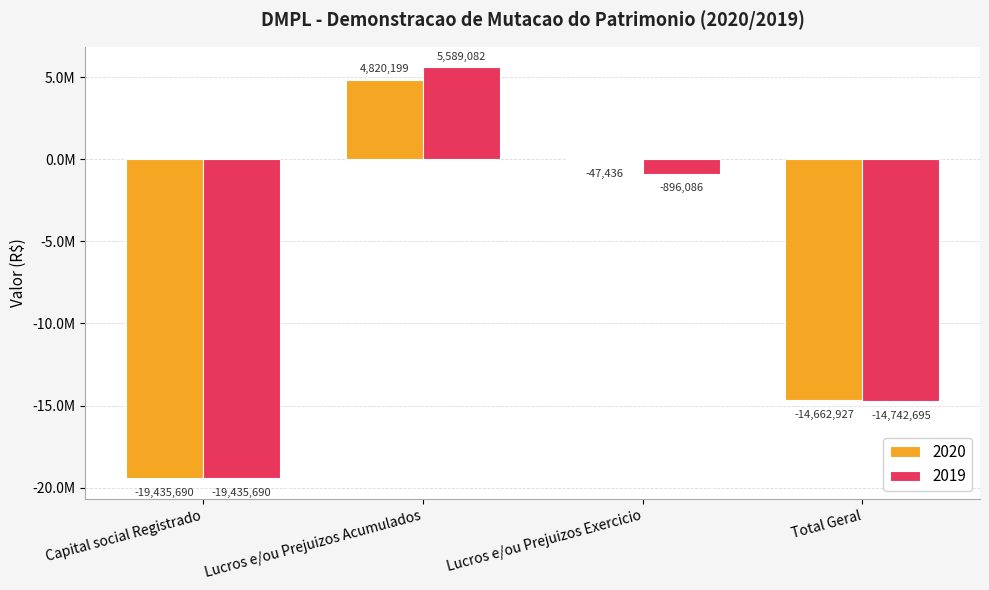

List the labels in order of 2020 value, smallest first.

Capital social Registrado, Total Geral, Lucros e/ou Prejuizos Exercicio, Lucros e/ou Prejuizos Acumulados